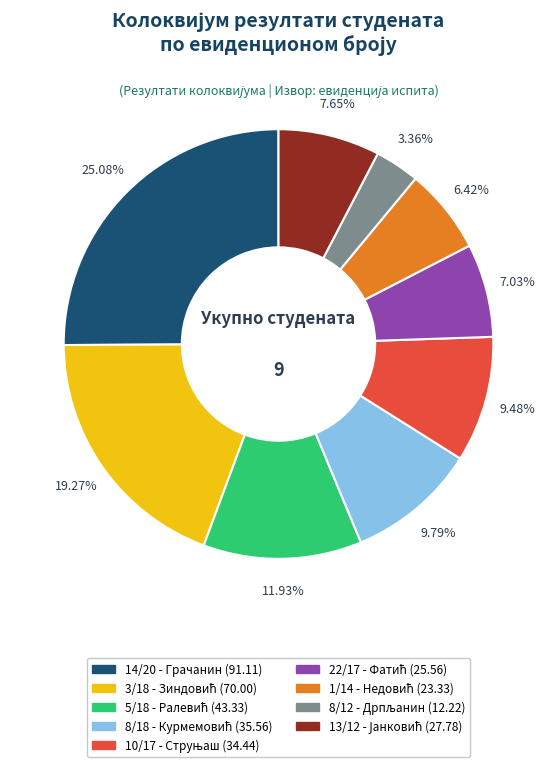

Does any single category account for the majority?

No